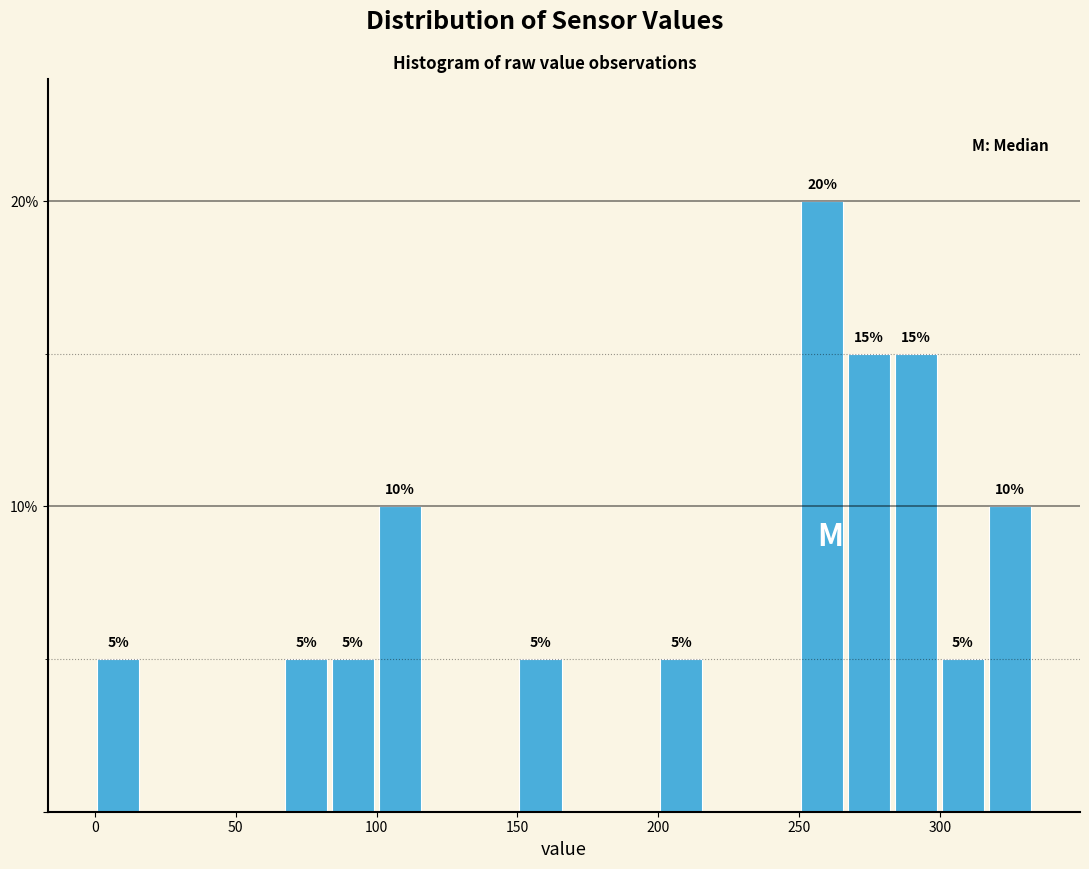

Read against the x-axis, roughly where is the centre of the tallest bar?

260